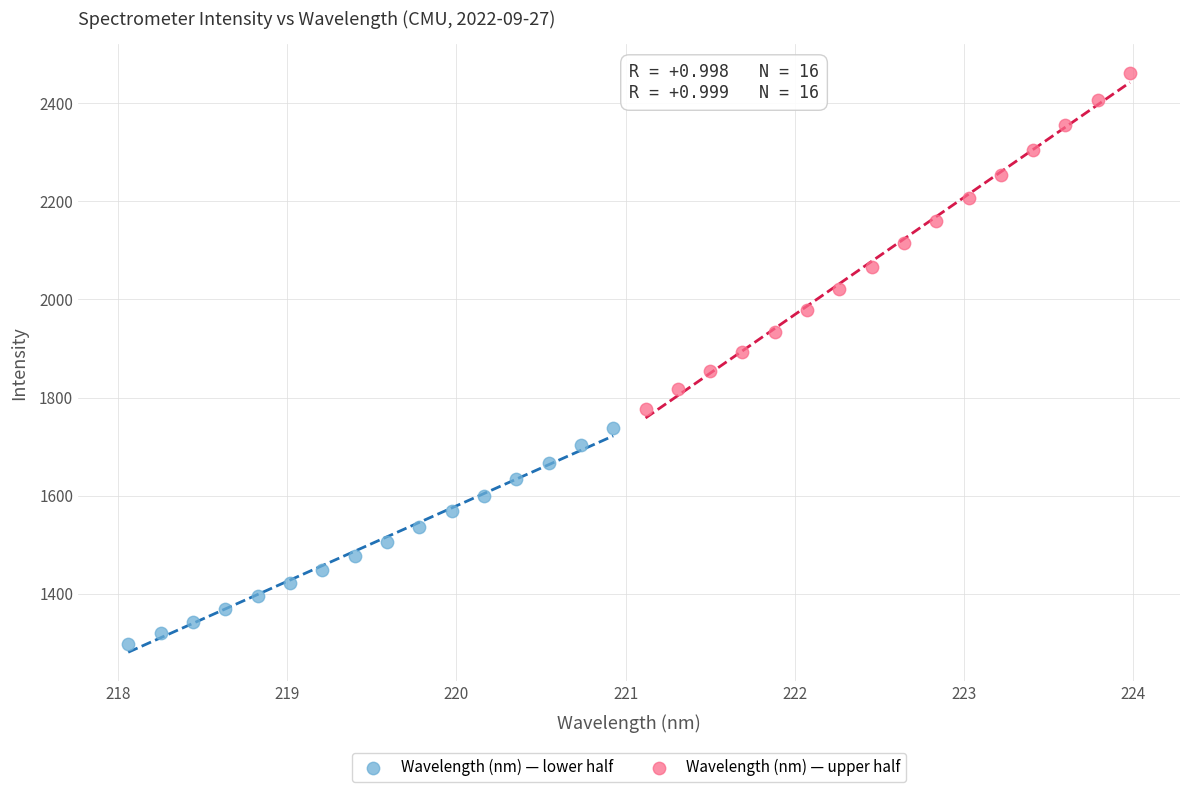

Which series contains the highest Y value?

Wavelength (nm) — upper half